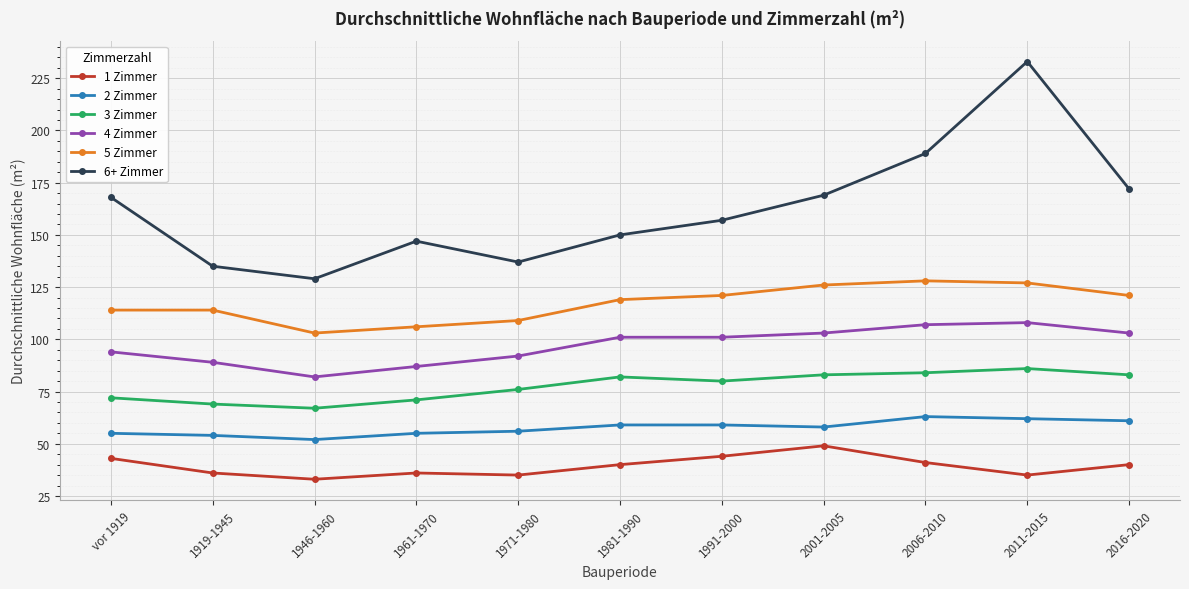

Where is 3 Zimmer nearest to the value 76?

1971-1980